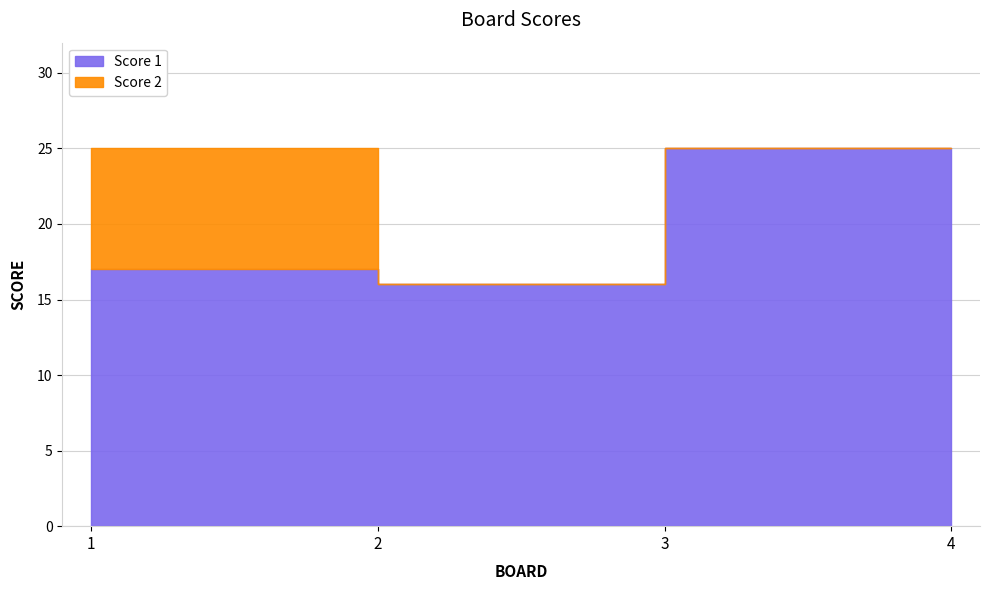

Reading left to right, what are all the values shown in this chart?

Score 1: 17	16	25	25
Score 2: 8	0	0	0